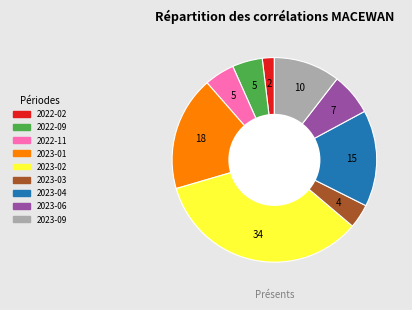

Between 2023-03 and 2023-04, which is larger?

2023-04